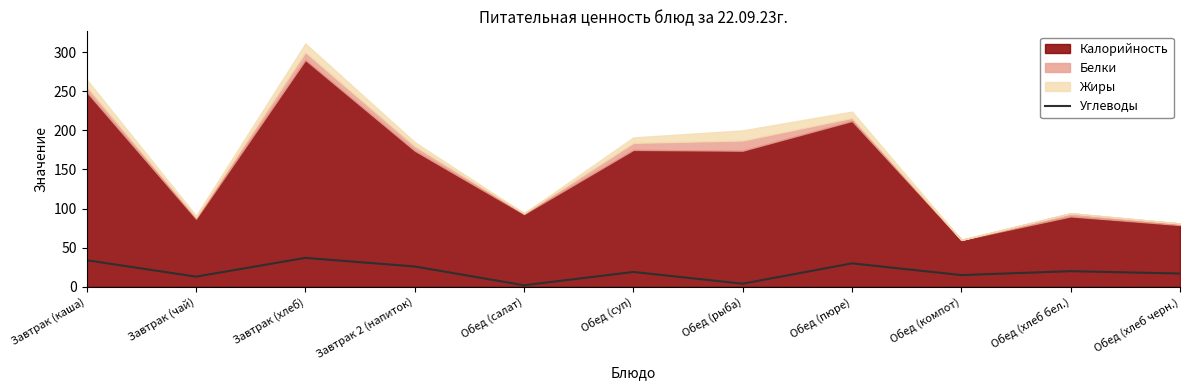

What is the approximate value of Углеводы at Обед (хлеб черн.)?

17